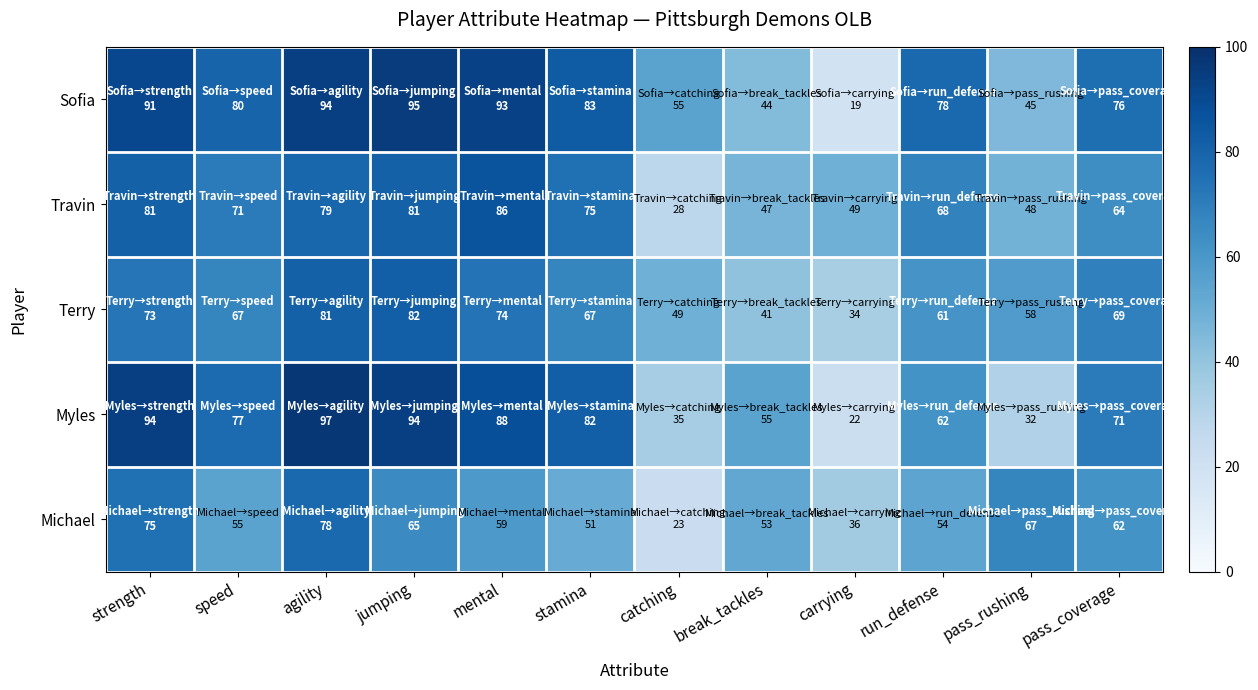

What is the spread (max minus min) of values at agility?

19